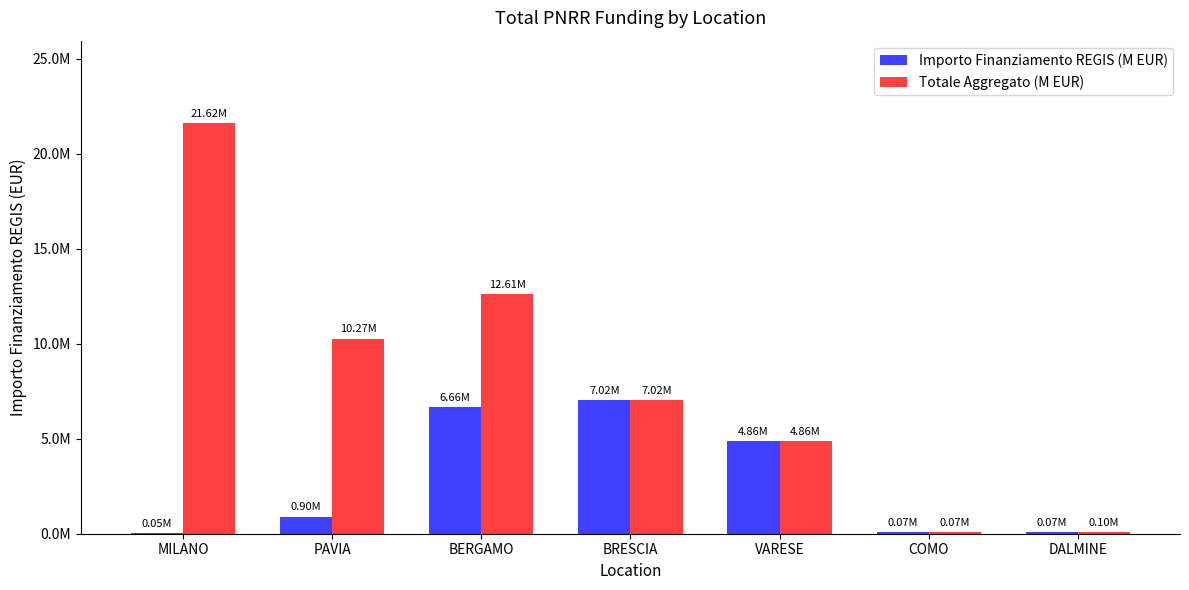

List the series in order of their overall mean, highest first.

Totale Aggregato (M EUR), Importo Finanziamento REGIS (M EUR)